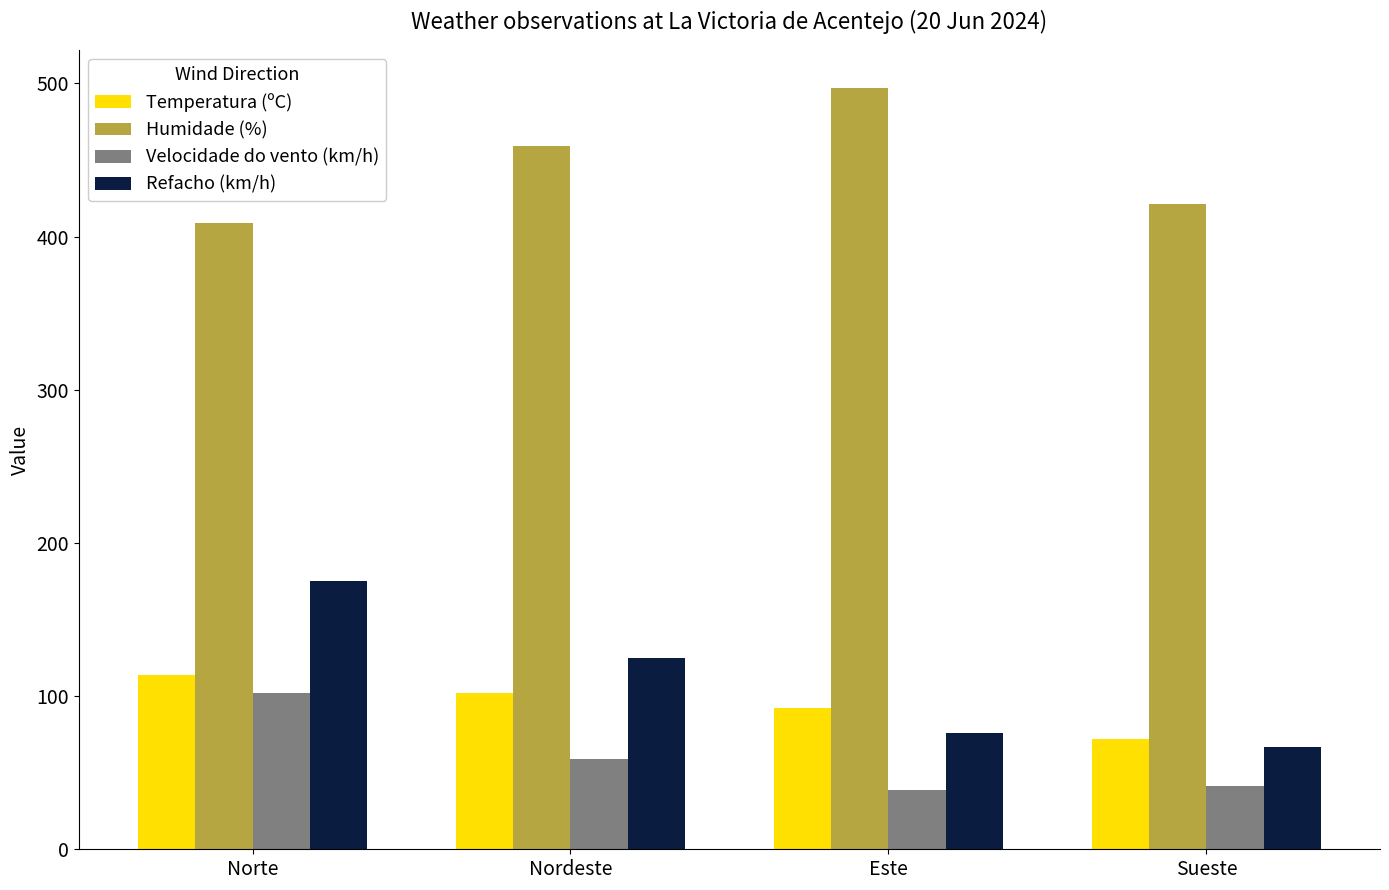

Is it true that Refacho (km/h) equals 125.0 at Nordeste?

True